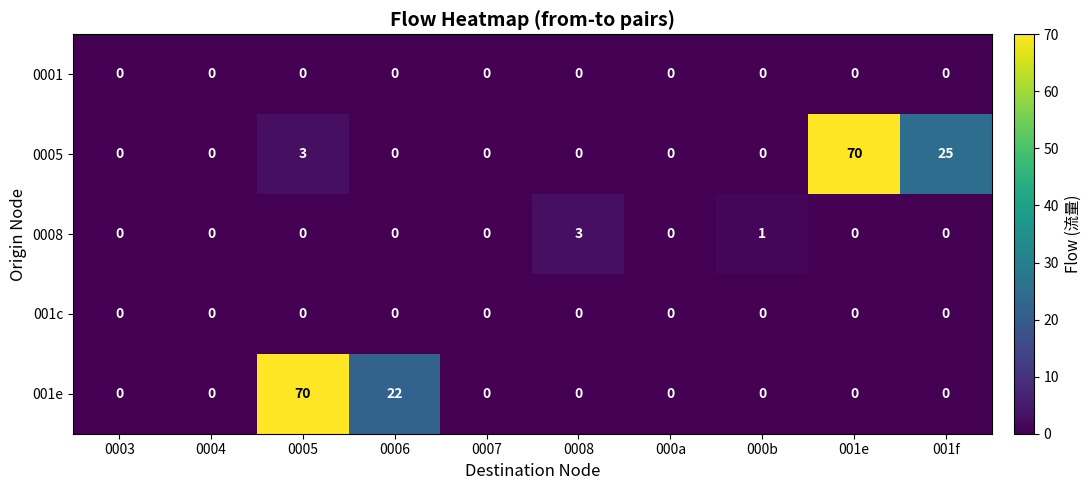

Between 000a and 001e, which series saw the biggest shift?

0005